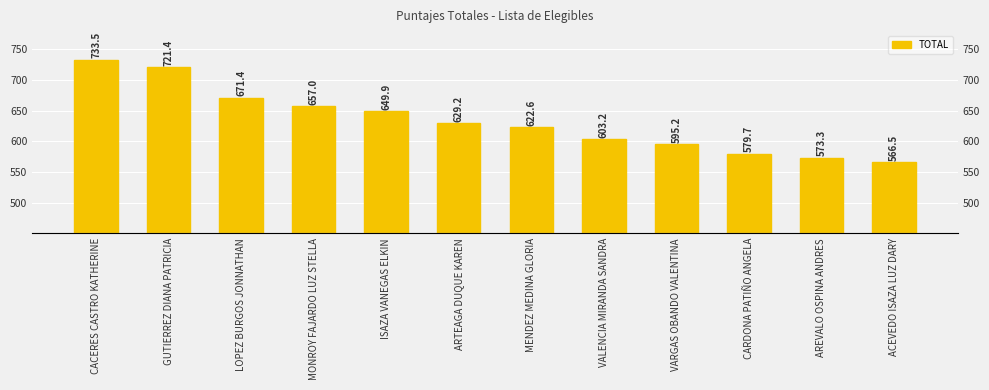

What is the maximum value shown in the chart?

733.5